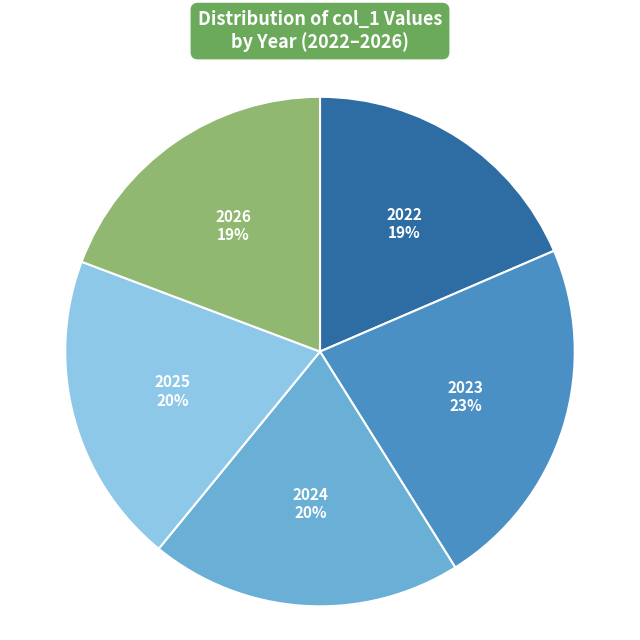

How many segments does this pie chart have?

5